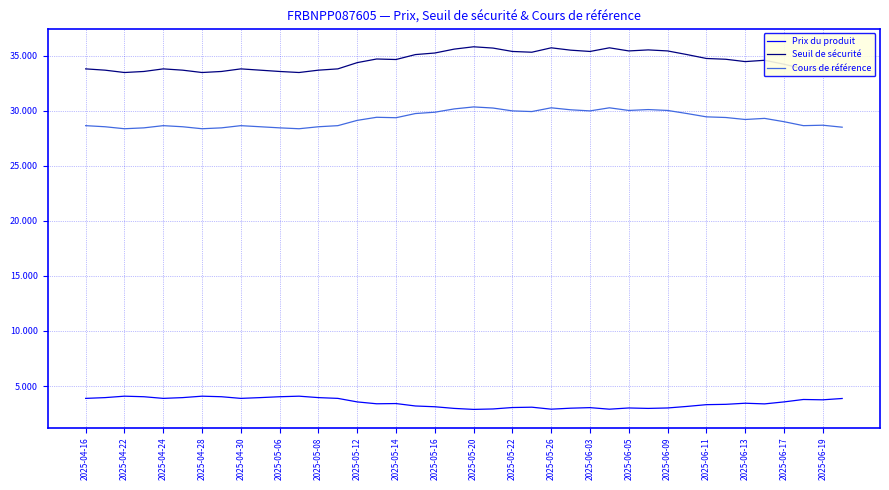

What is the difference between the second highest and second lowest values in the Seuil de sécurité series?

2.2